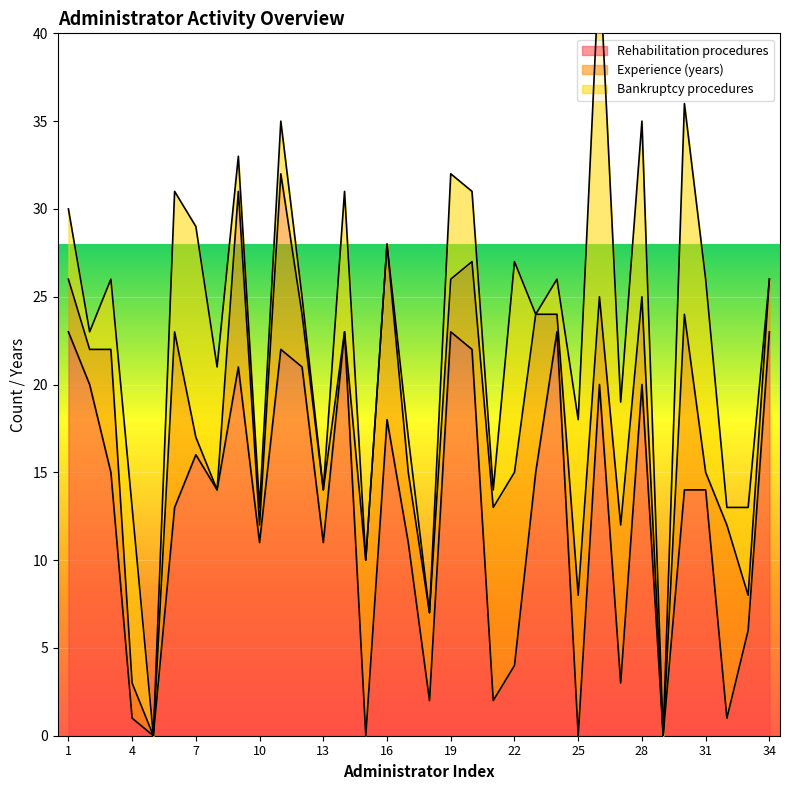

The Rehabilitation procedures series shows 1 at 22. True or false?

False